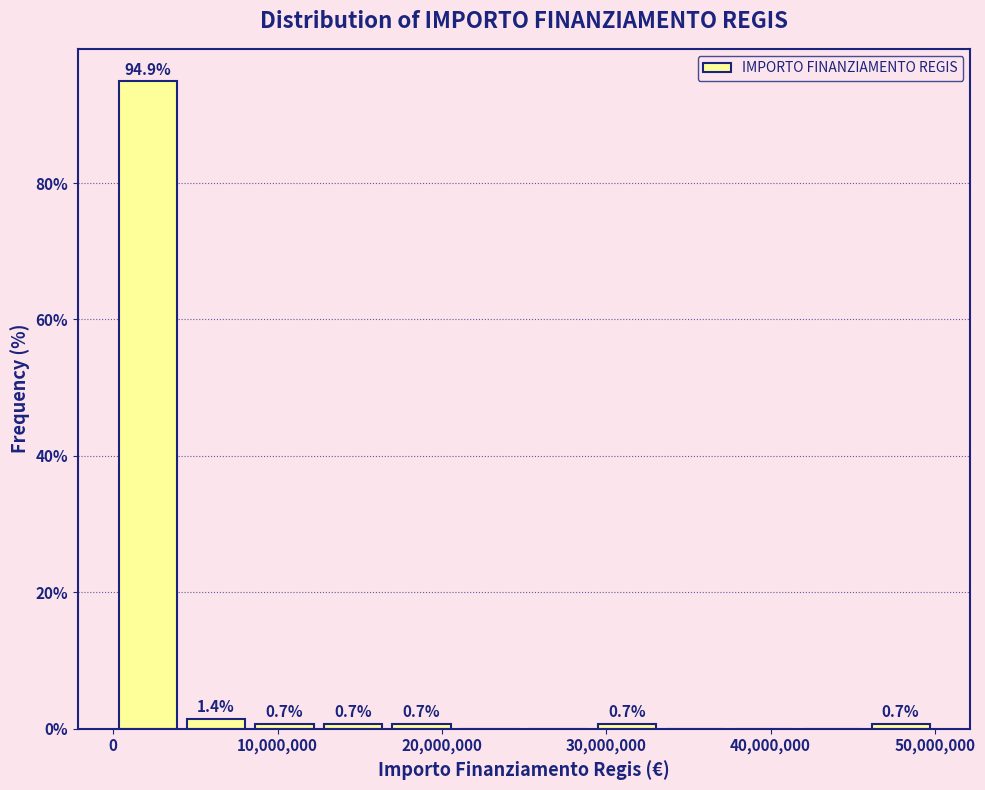

Which range on the x-axis has the tallest bar?

0 to 4000000